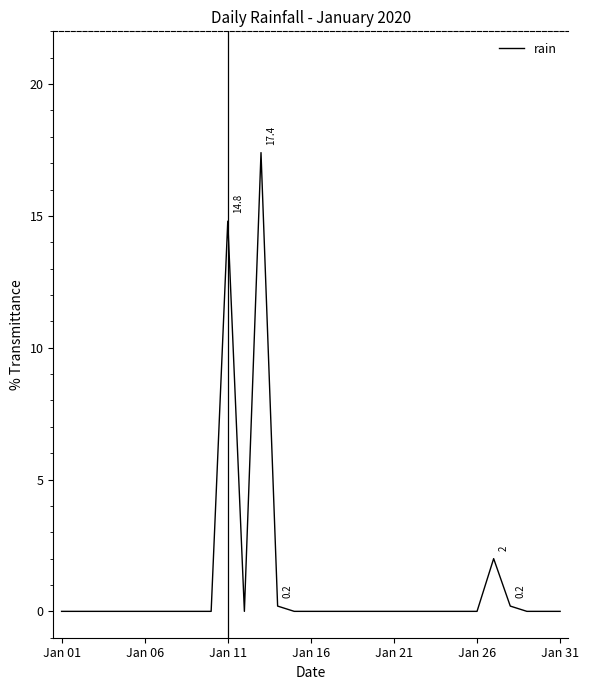

Is this an area chart (filled region under the line)?

No